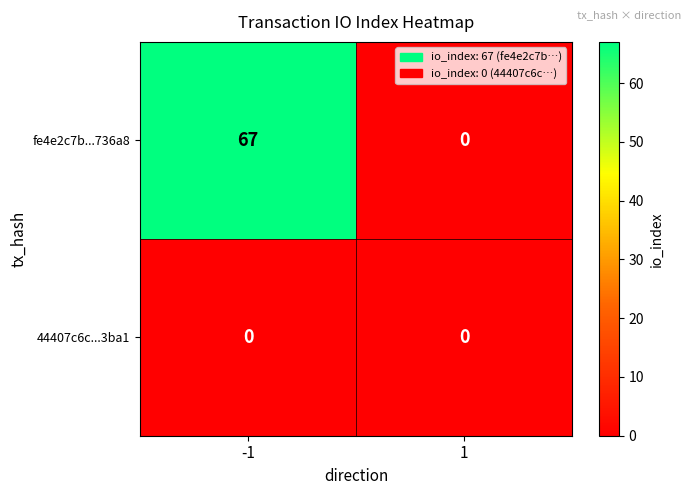

What is the maximum value for fe4e2c7b...736a8?

67